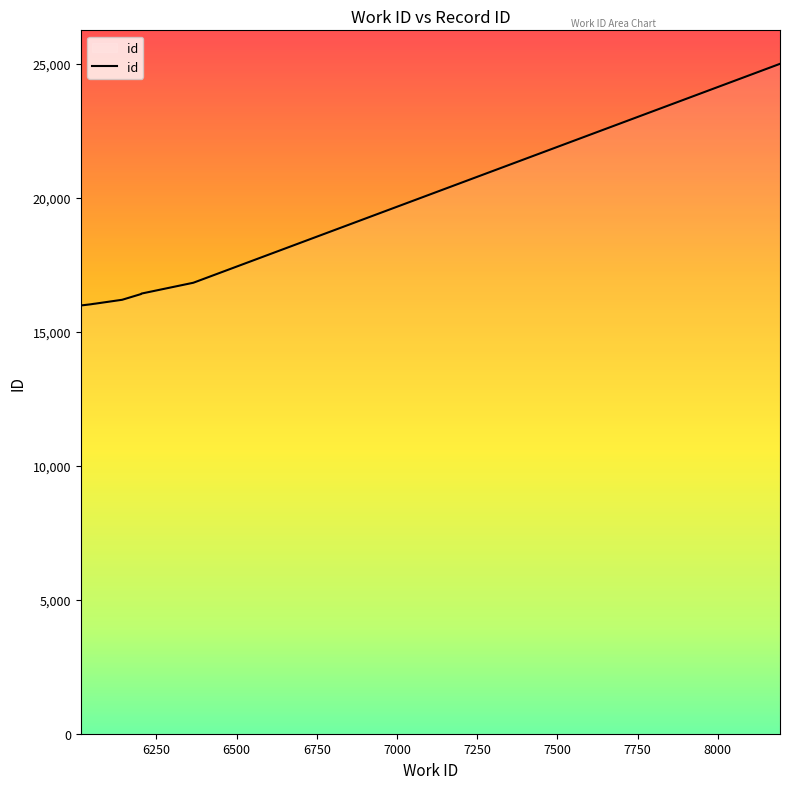

What is the difference between the maximum and minimum values?

9021